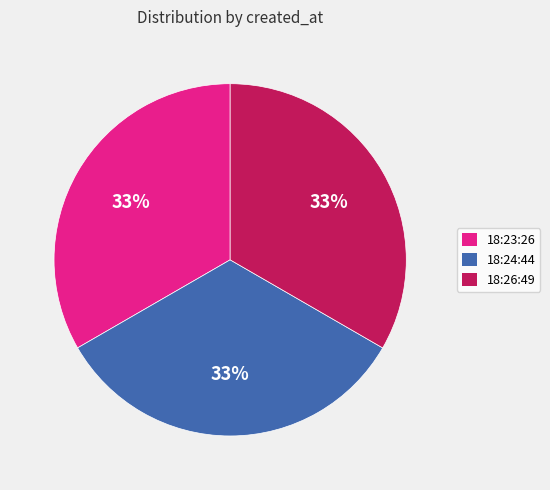

To the nearest percent, what is the average slice percentage?

33%